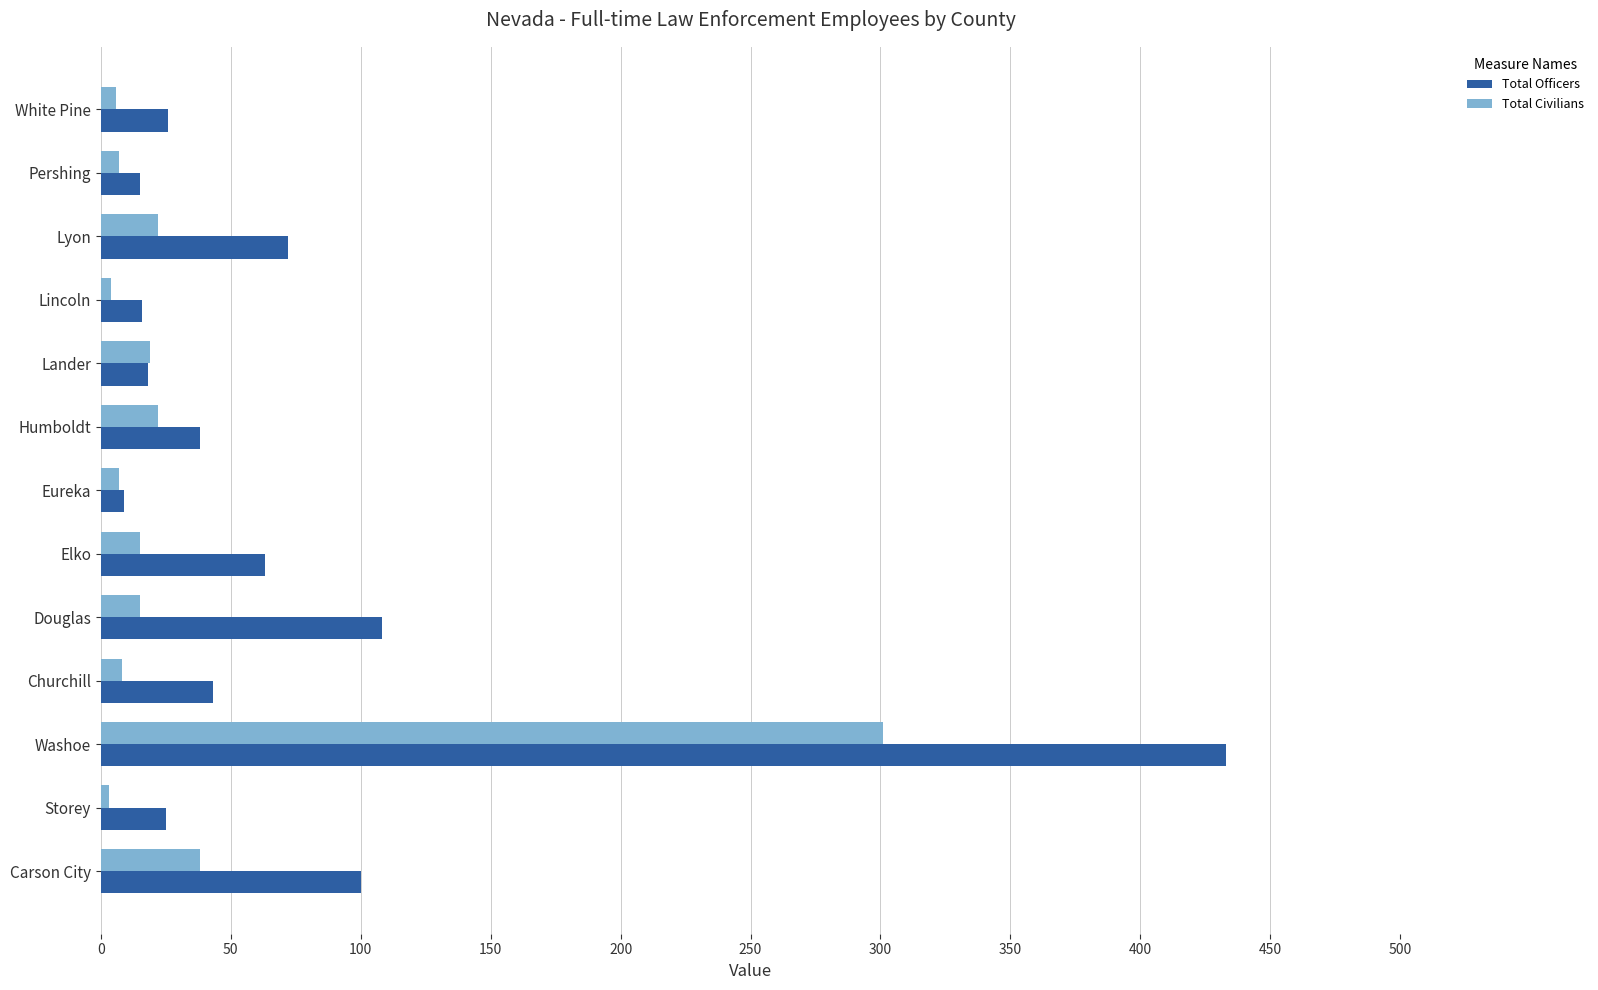

What are all the series names shown in the legend?

Total Officers, Total Civilians